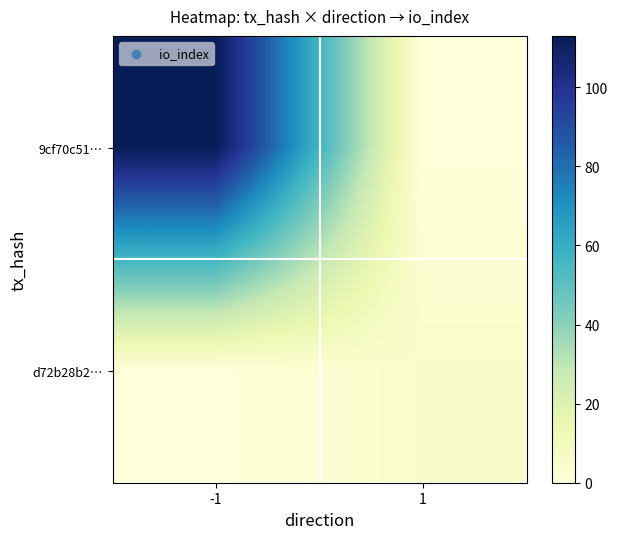

At which category is the sum across all series the highest?

-1